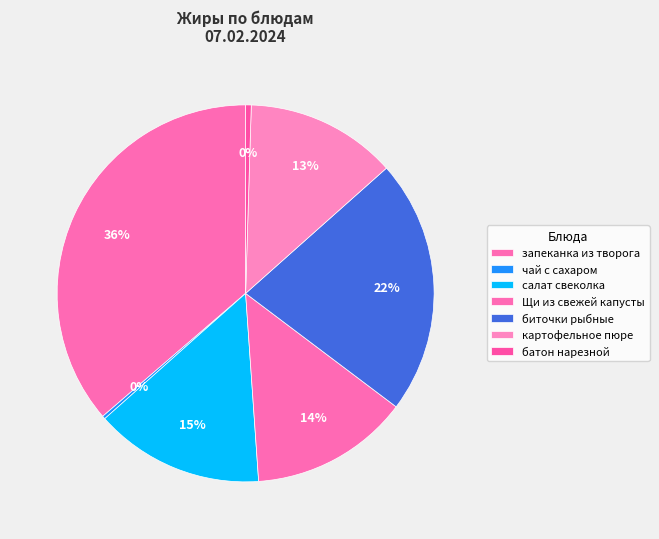

What portion of the pie excludes салат свеколка?

85.5%